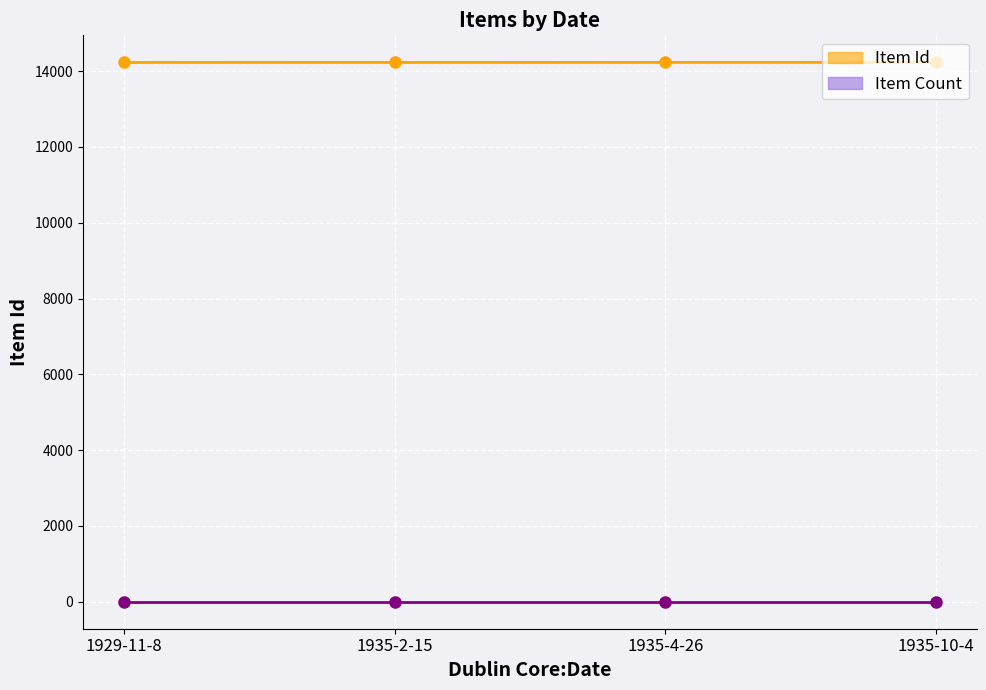

Is this an area chart (filled region under the line)?

No